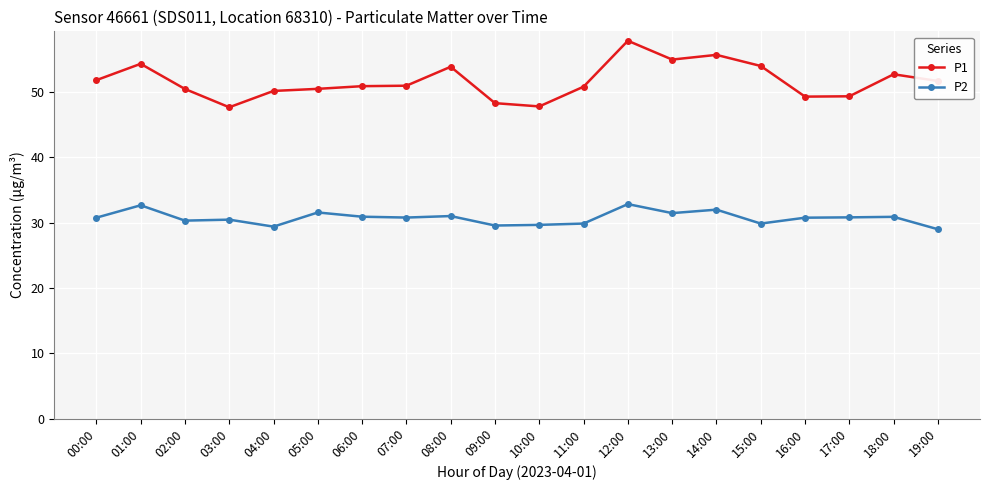

Which category has the highest value across all series?

12:00